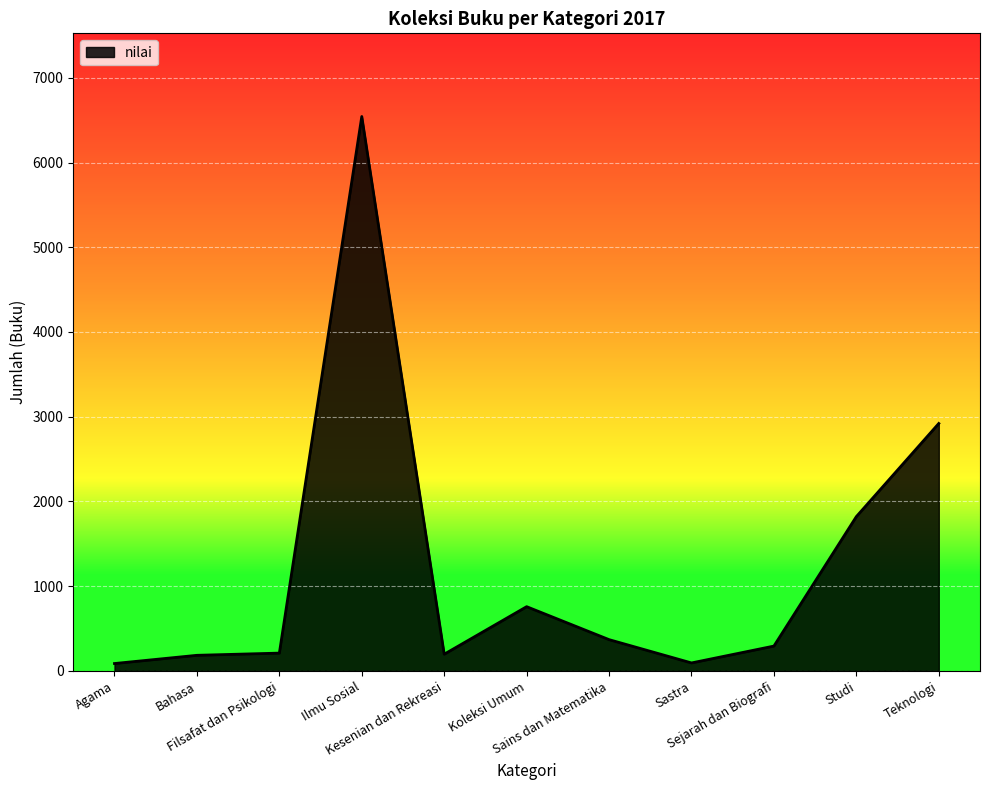

How many lines are shown in the chart?

1